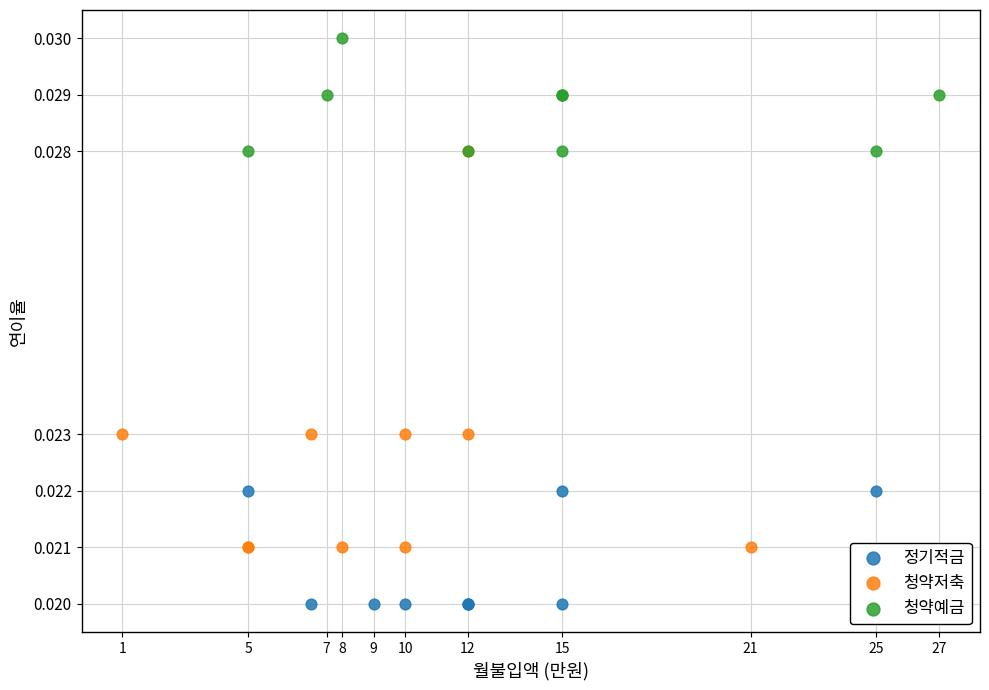

Which series contains the lowest Y value?

정기적금